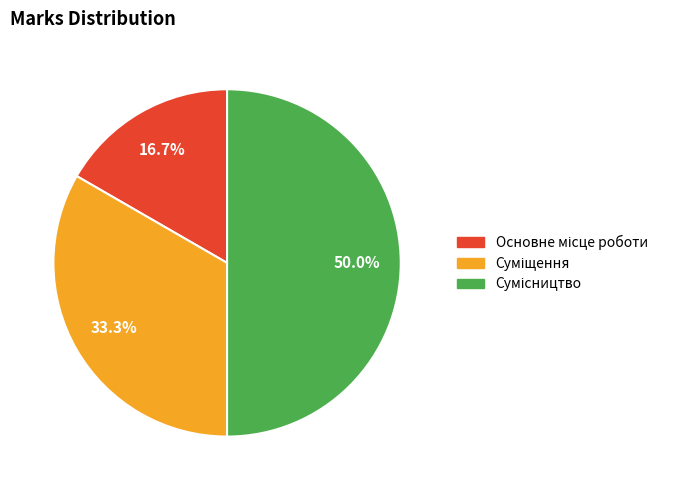

How many slices are in this pie chart?

3